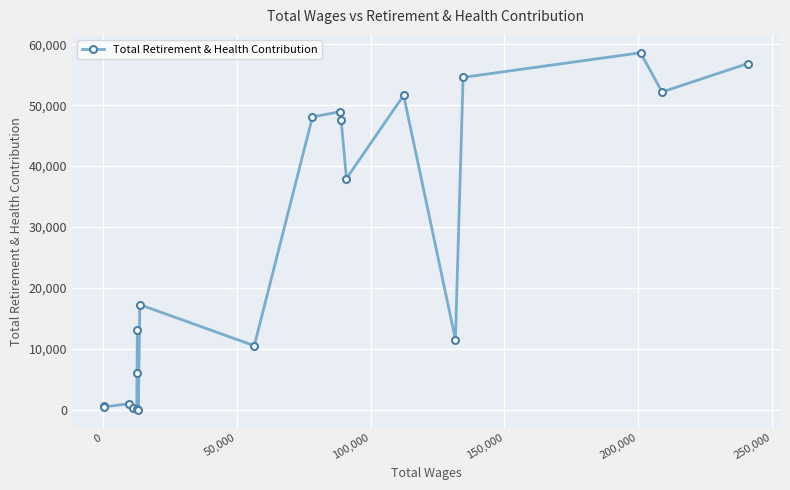

True or false: there are more than 0 points higher than both neighbors.

True